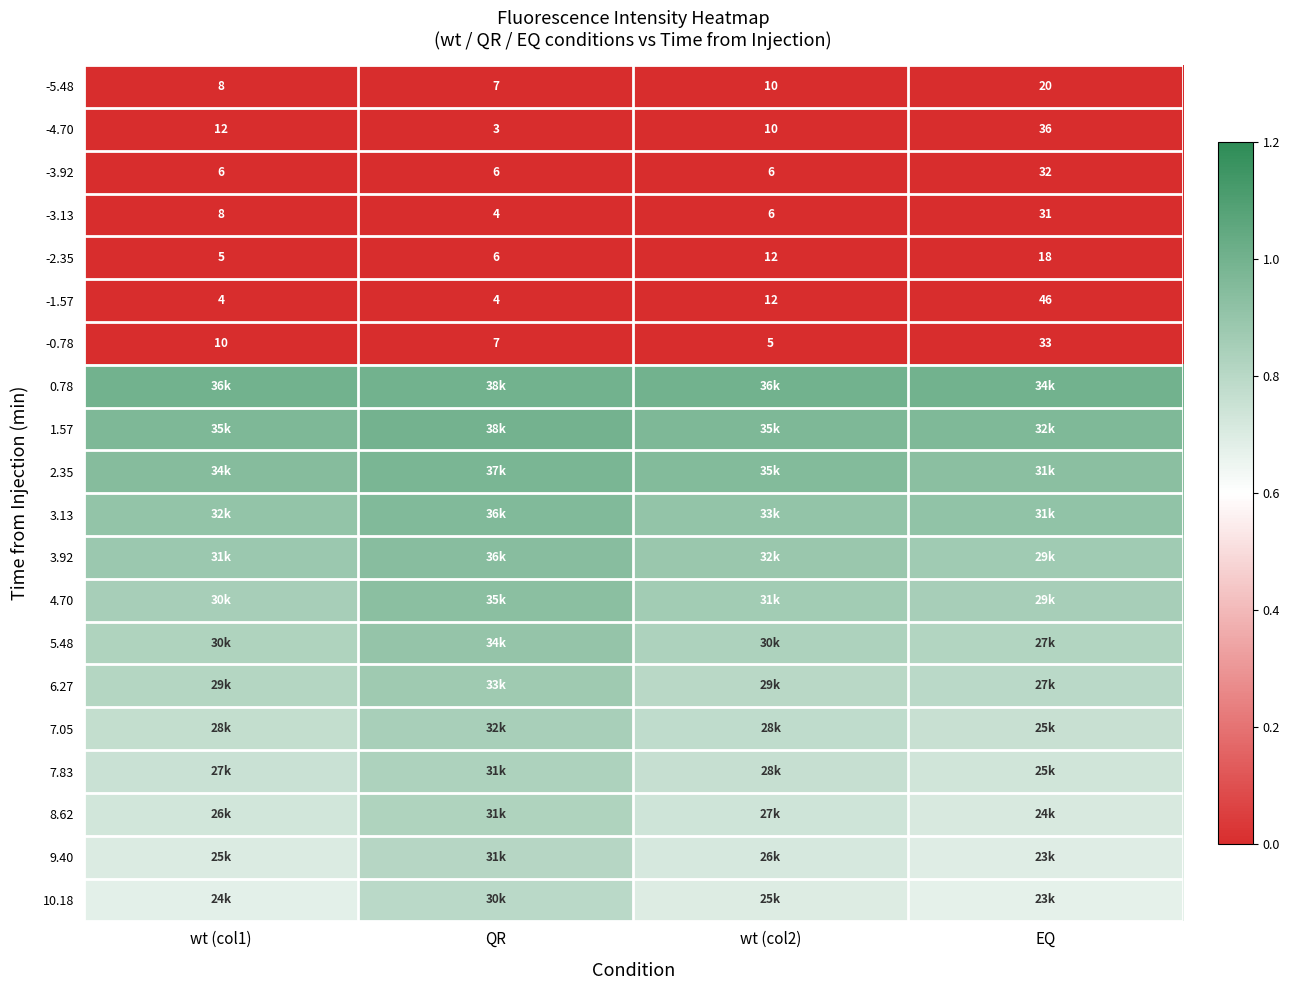

Which category has the lowest value in the -3.13 series?

QR